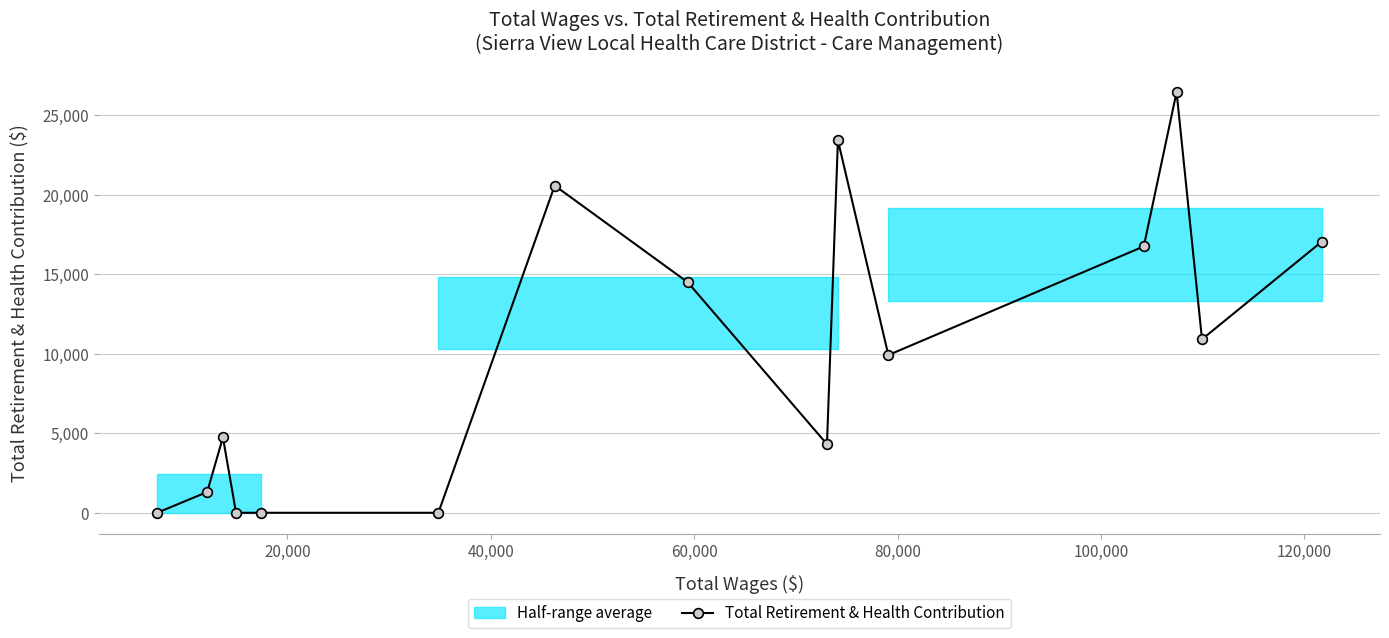

True or false: Total Retirement & Health Contribution has more than 0 interior local peaks.

True